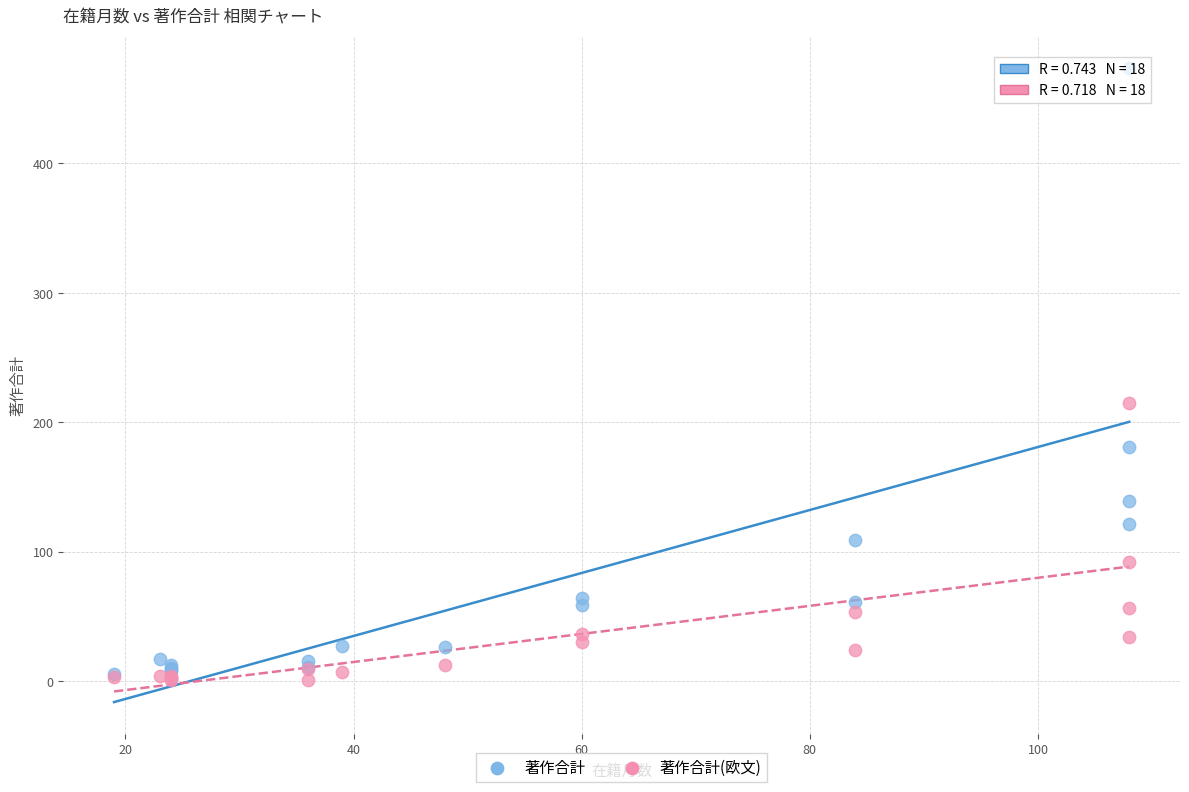

Which series has the largest Y range (max minus min)?

著作合計